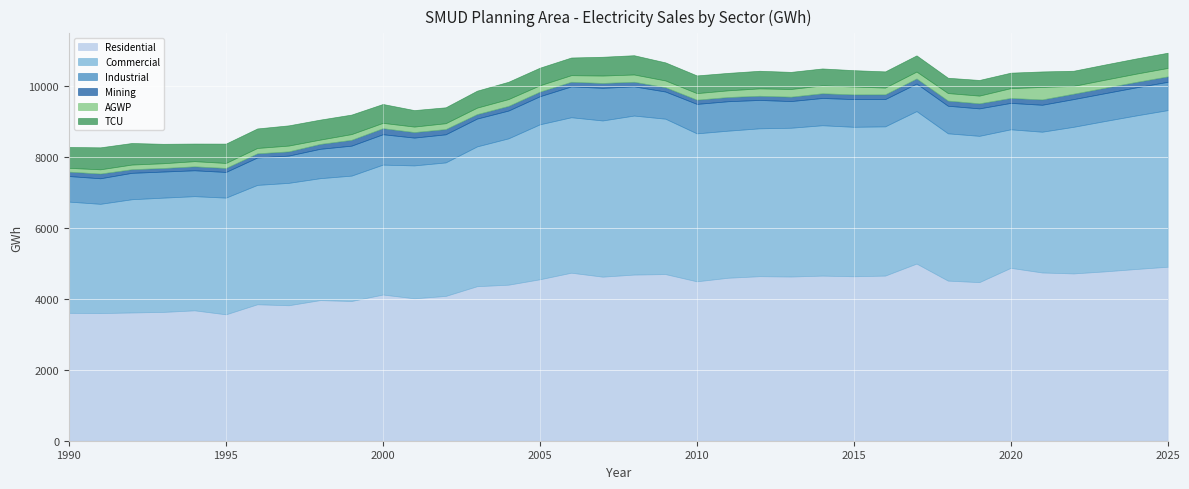

What is the value of the AGWP point at the 5th from the left?

146.6